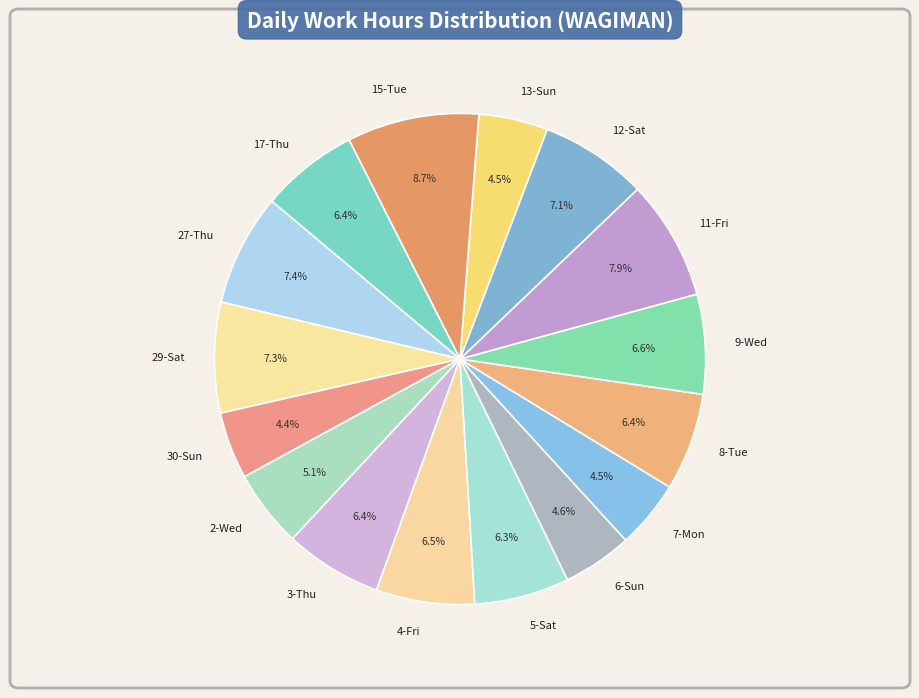

Count the number of slices in the pie.

16